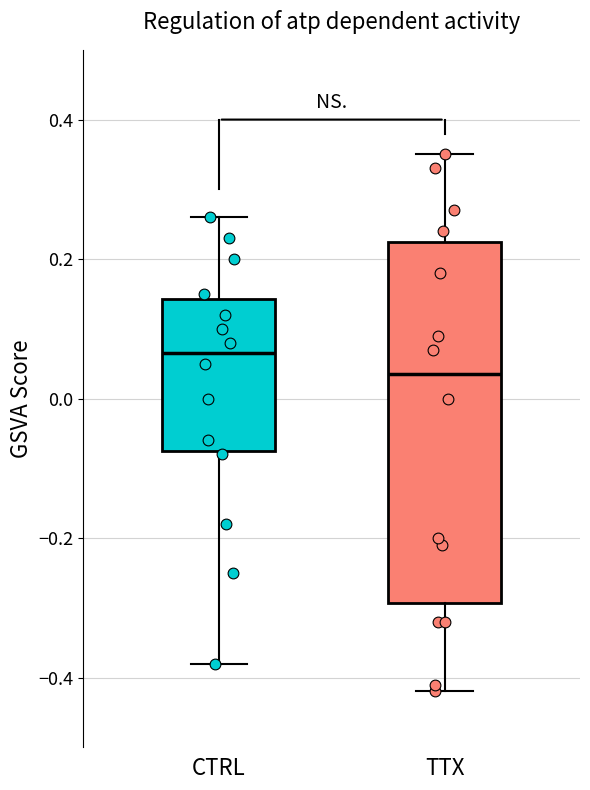

Reading left to right, transcribe this box plot: for each box, give where its median line is, the range the box spans, and where its two whiskers end, as read against the y-axis. The values are not printed on the chart, so give them approximately, as read against the axis.

CTRL: median 0.06, box -0.08 to 0.14, whiskers -0.38 to 0.26
TTX: median 0.04, box -0.30 to 0.22, whiskers -0.42 to 0.36